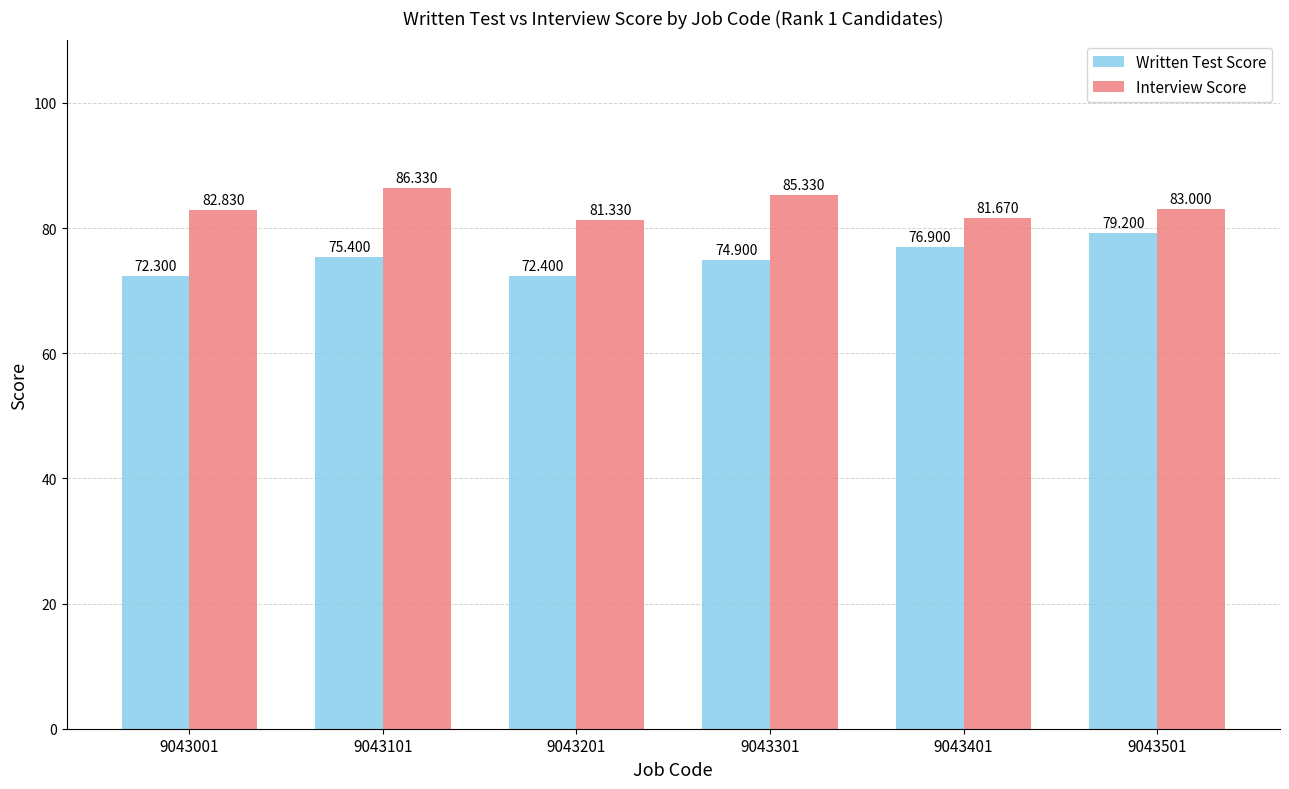

Reading left to right, what are all the values shown in this chart?

Written Test Score: 72.3	75.4	72.4	74.9	76.9	79.2
Interview Score: 82.8	86.3	81.3	85.3	81.7	83.0